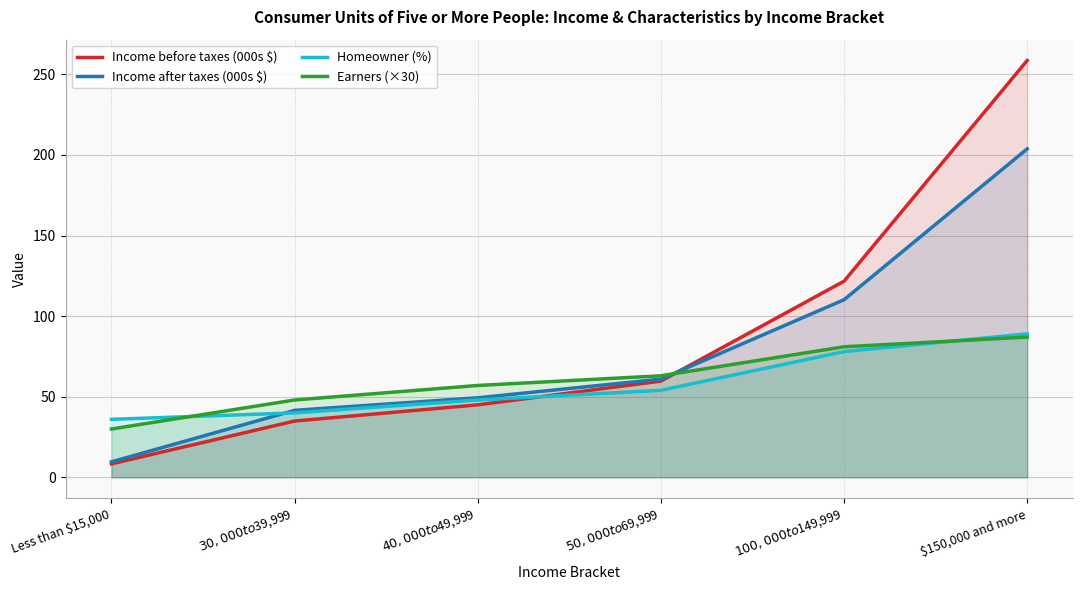

Reading right to left, what are all the values shown in this chart?

Income before taxes (000s $): 258.5	121.7	59.7	45.0	34.9	8.4
Income after taxes (000s $): 203.7	110.2	60.9	49.4	41.6	9.6
Homeowner (%): 89.0	78.0	54.0	48.0	40.0	36.0
Earners (×30): 87.0	81.0	63.0	57.0	48.0	30.0